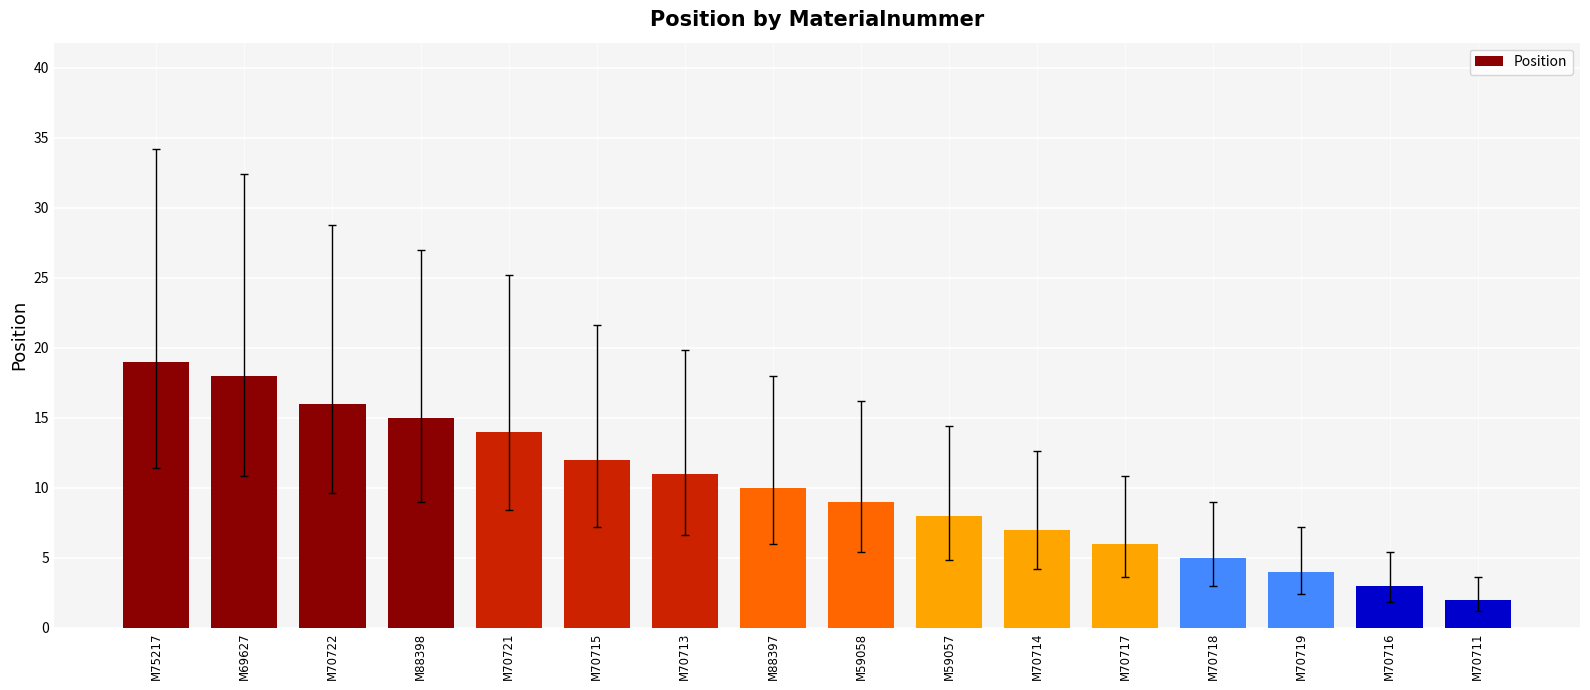

List the labels in order of value, smallest first.

M70711, M70716, M70719, M70718, M70717, M70714, M59057, M59058, M88397, M70713, M70715, M70721, M88398, M70722, M69627, M75217